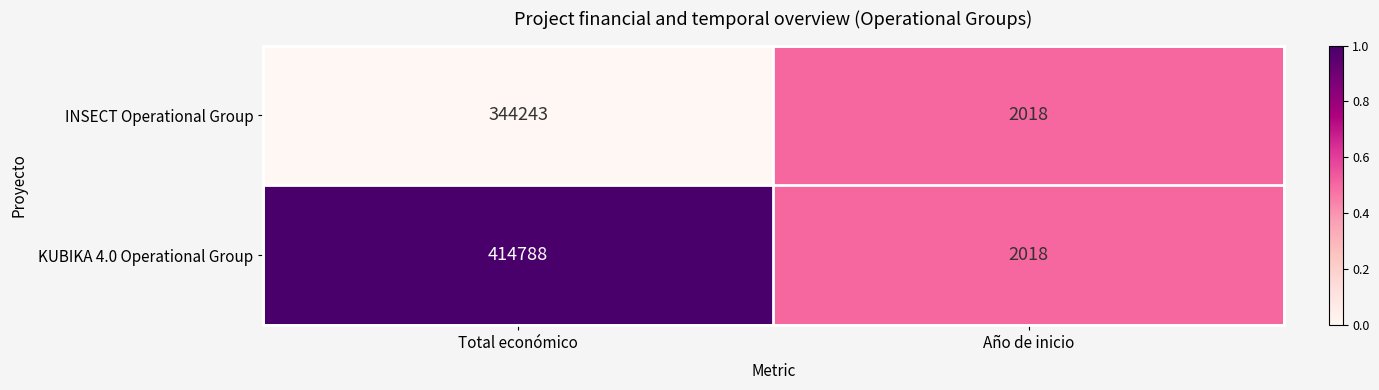

Count the number of data series in this chart.

2